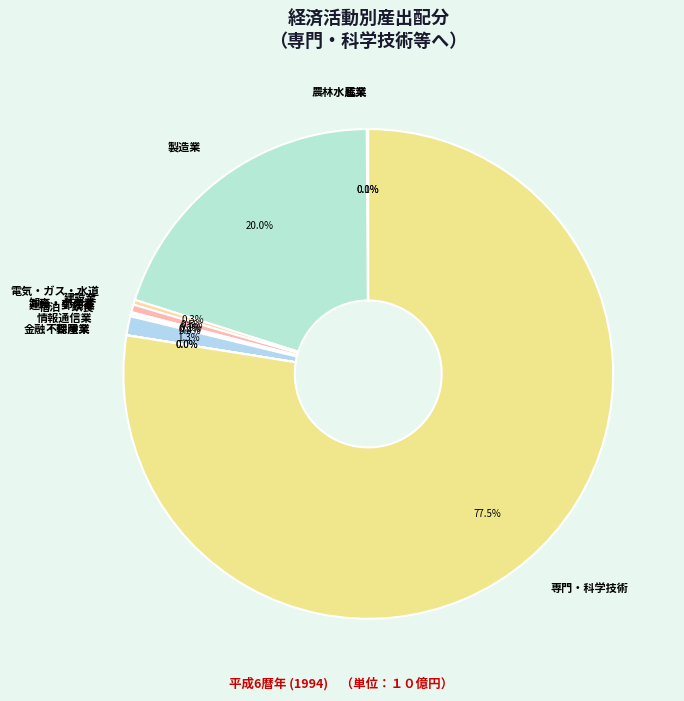

Does 専門・科学技術 represent more than half of the total?

Yes